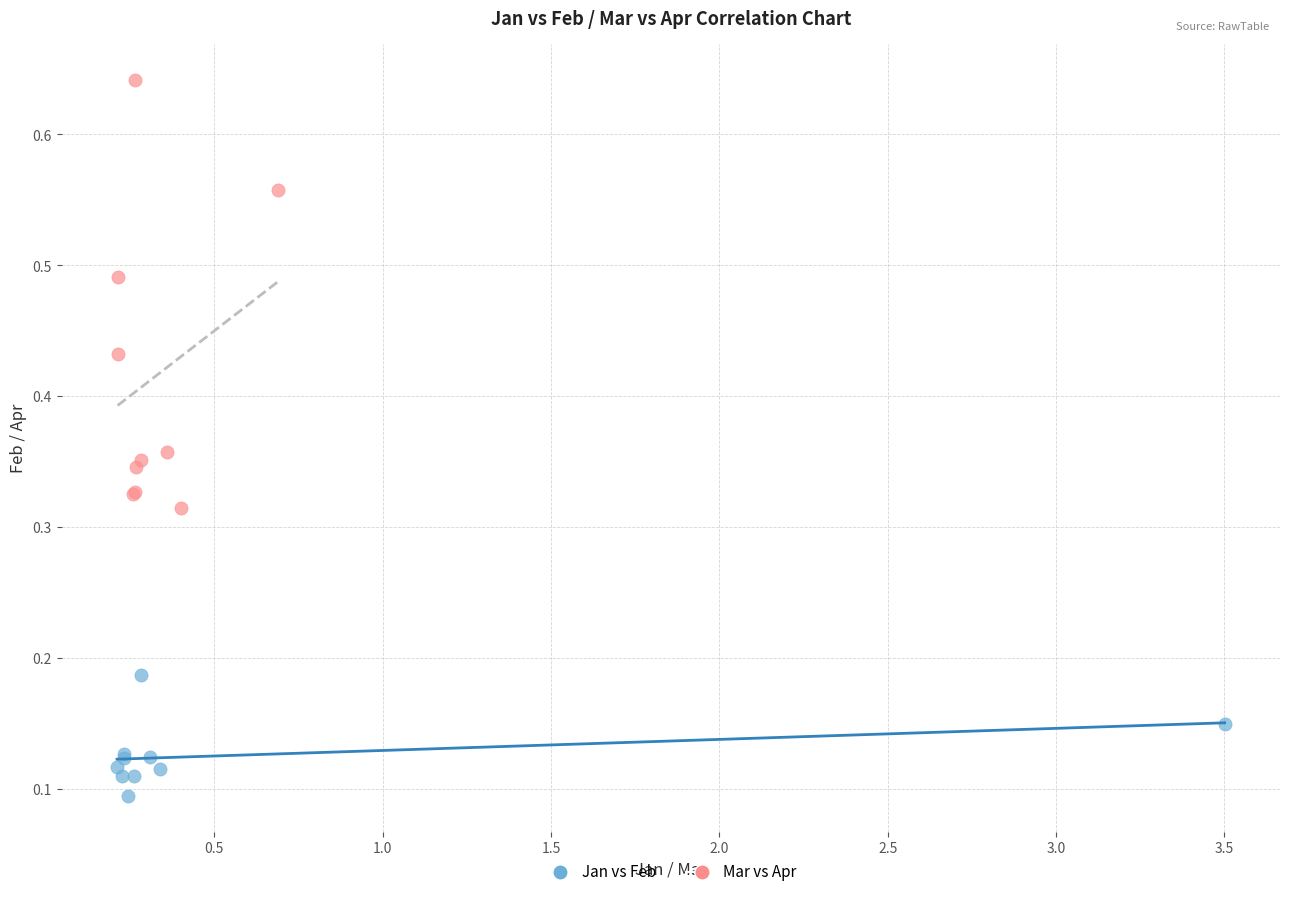

What are all the series names shown in the legend?

Jan vs Feb, Mar vs Apr